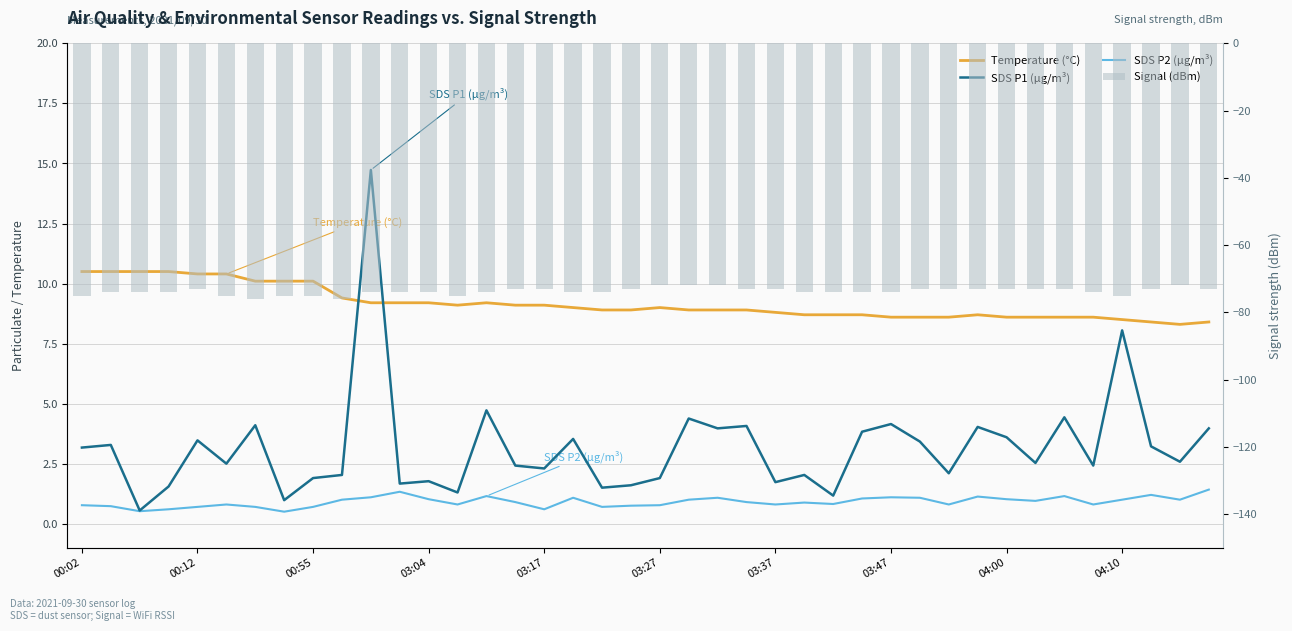

What position from the left is 11?

12